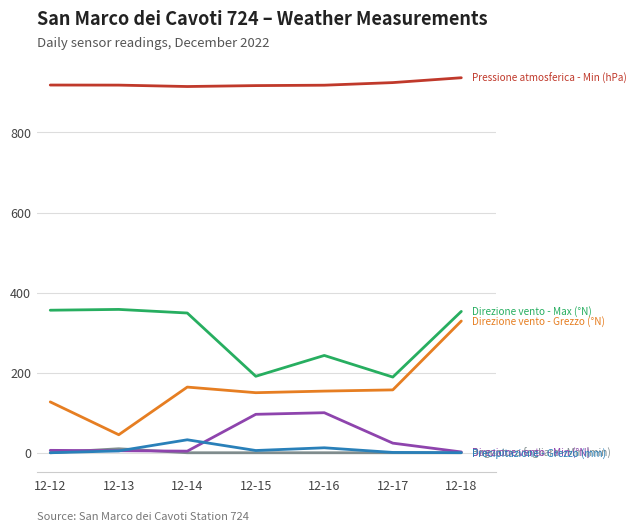

At which category is the sum across all series the highest?

12-18